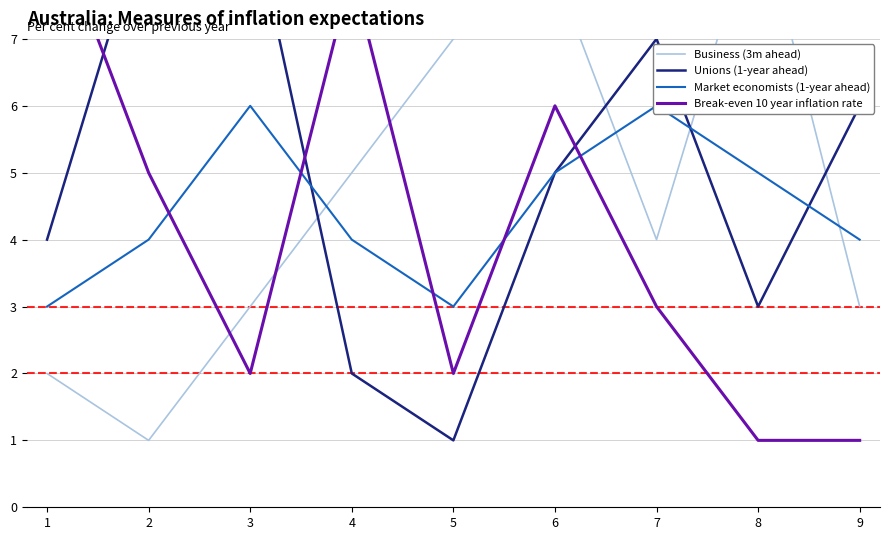

List the series in order of their peak value, lowest first.

Market economists (1-year ahead), Business (3m ahead), Unions (1-year ahead), Break-even 10 year inflation rate